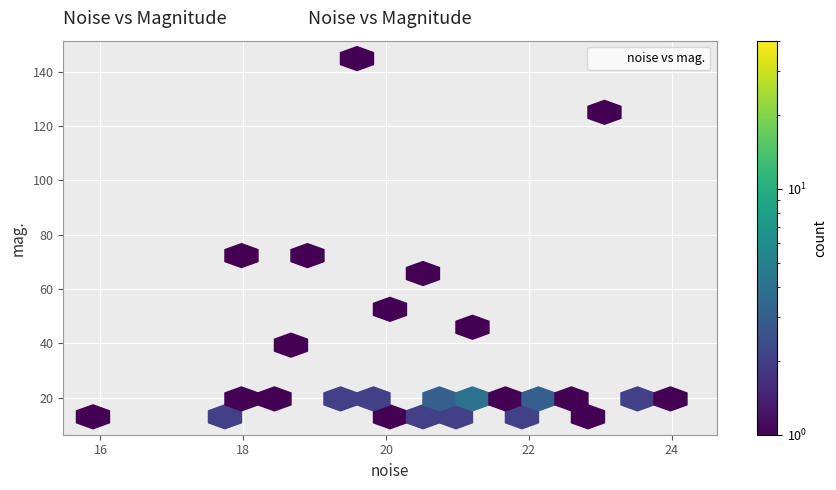

What Y value in the scatter plot is closest to 78?

74.1